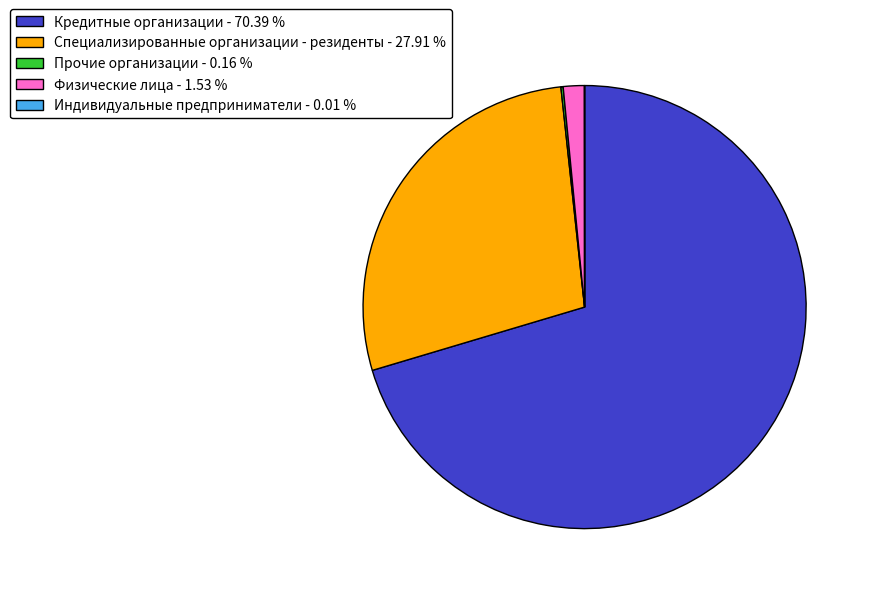

Is there any slice that represents more than half of the pie?

Yes